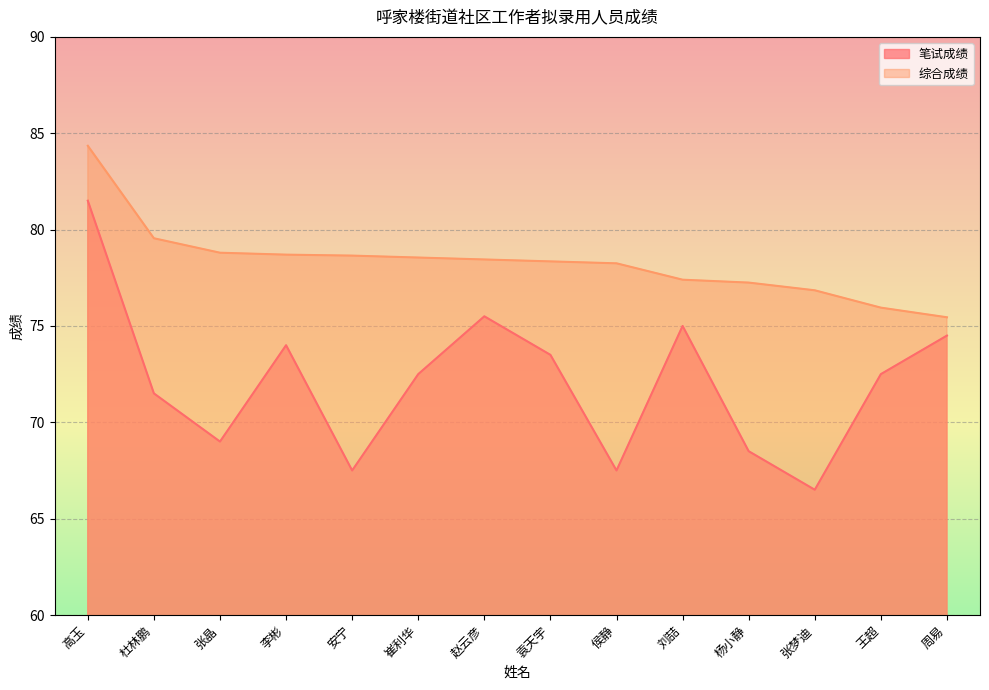

At which label does 笔试成绩 reach its minimum?

张梦迪